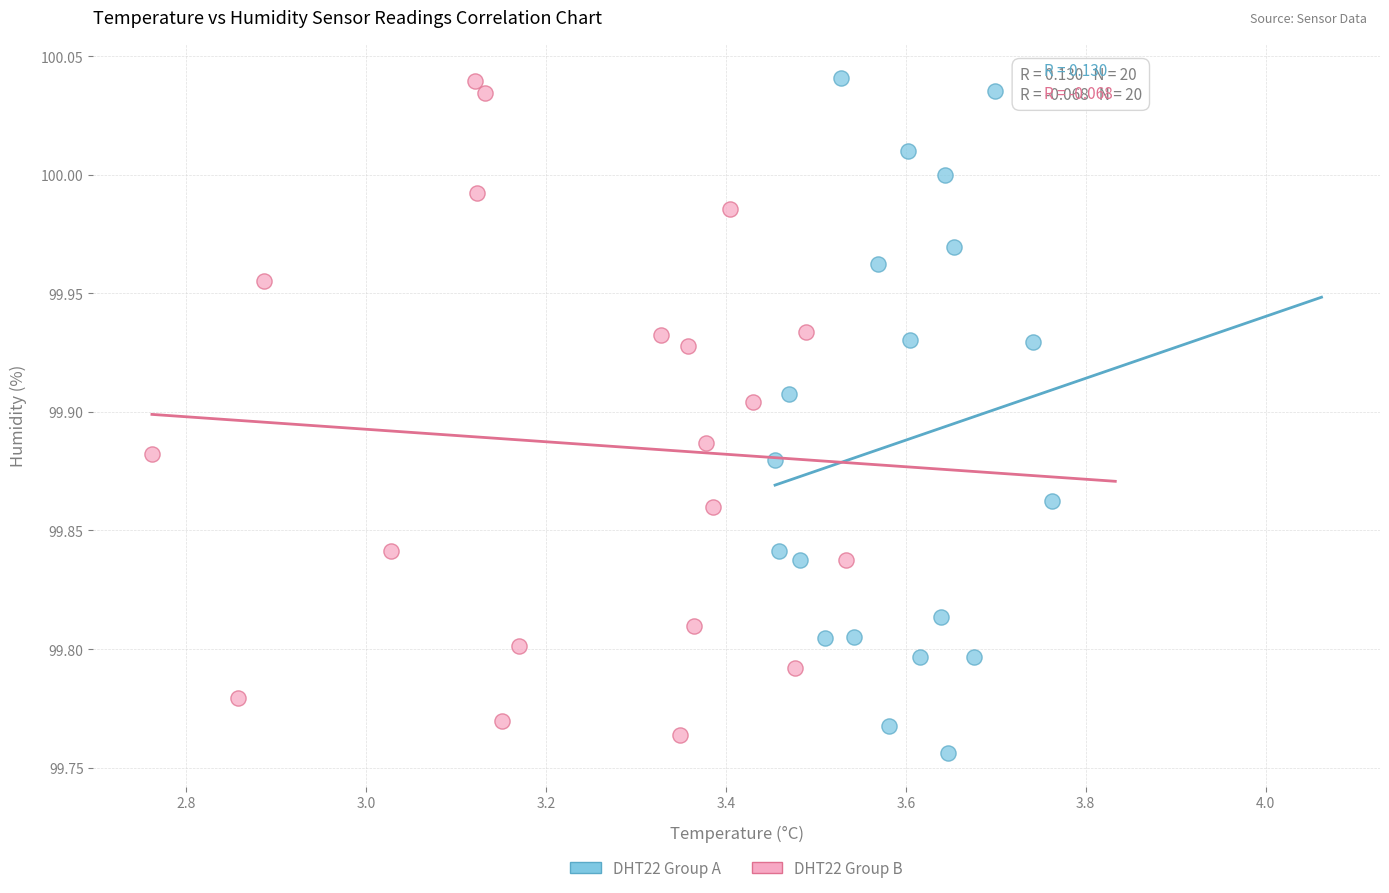

What are all the series names shown in the legend?

DHT22 Group A, DHT22 Group B